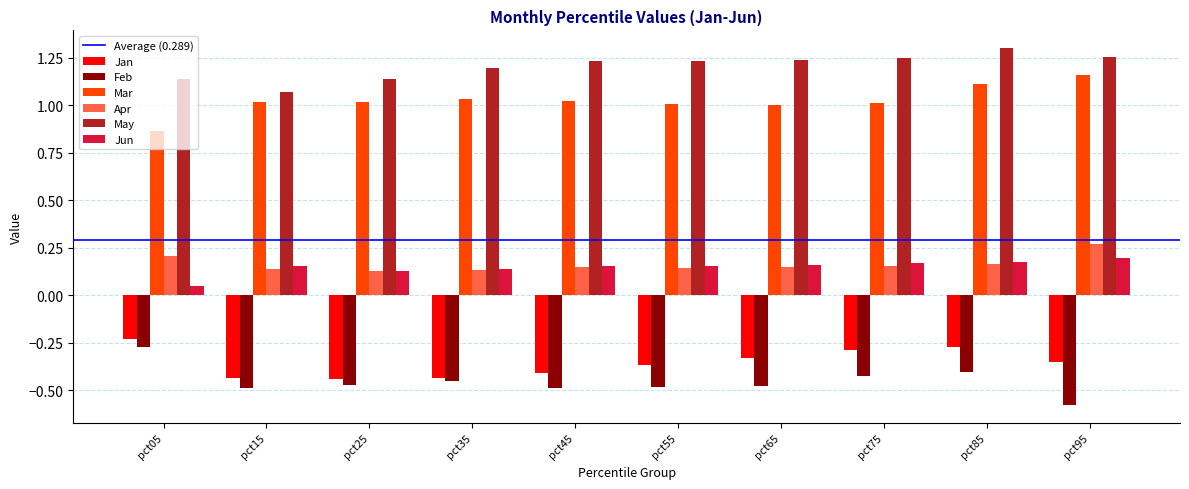

The value of May at pct15 is 0.2. True or false?

False